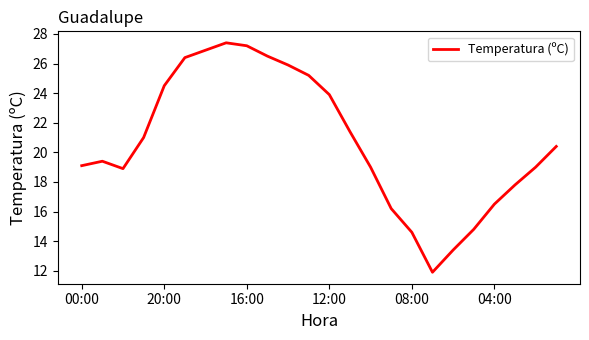

What is the greatest value displayed?

27.4